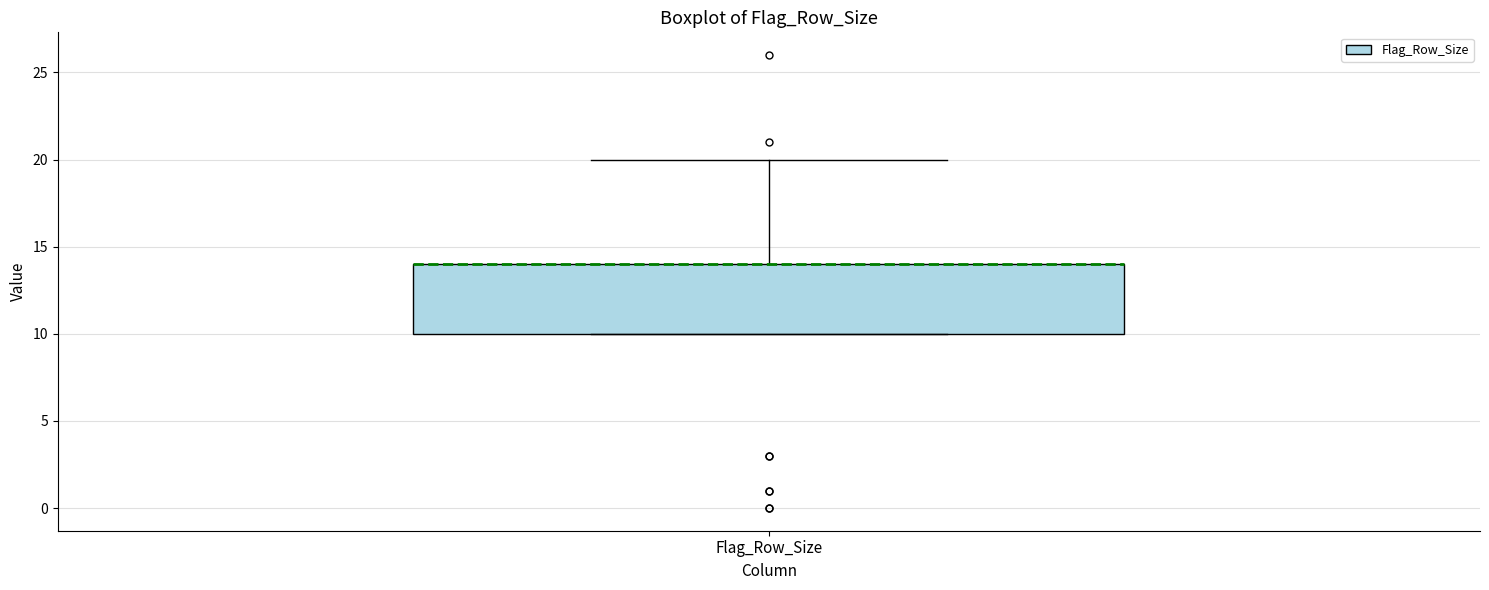

Where is the upper edge of the box for Flag_Row_Size on the y-axis? The values are not printed on the chart, so give them approximately, as read against the axis.

14